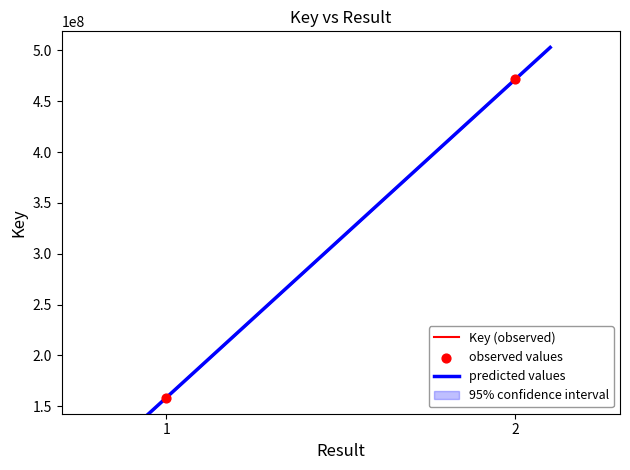

What is the change in value from 1 to 2?

+313118100